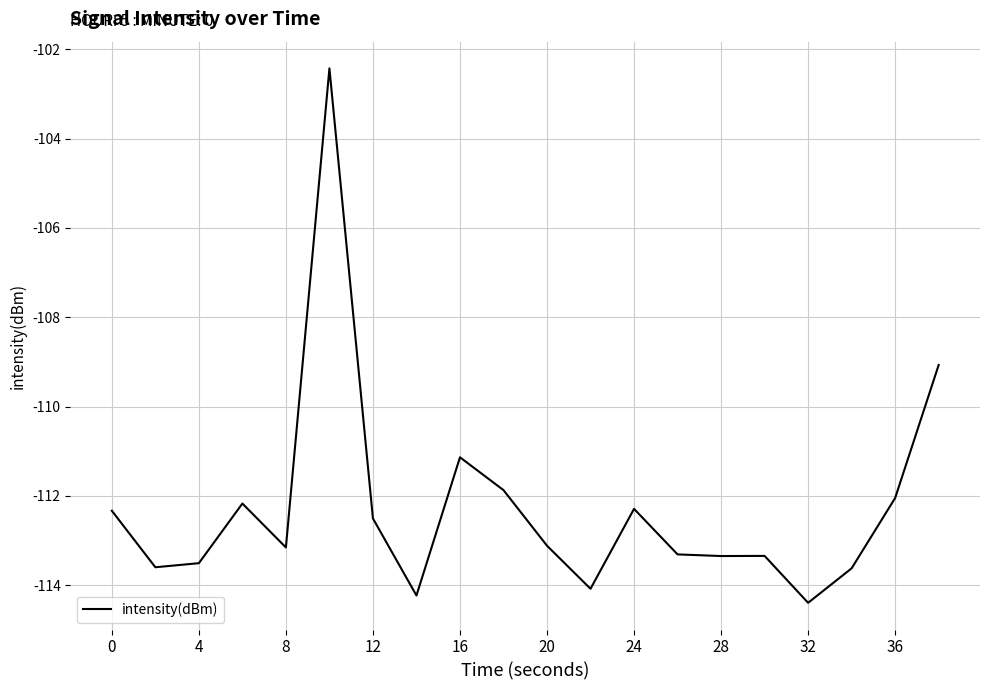

What is the minimum value shown in the chart?

-114.4